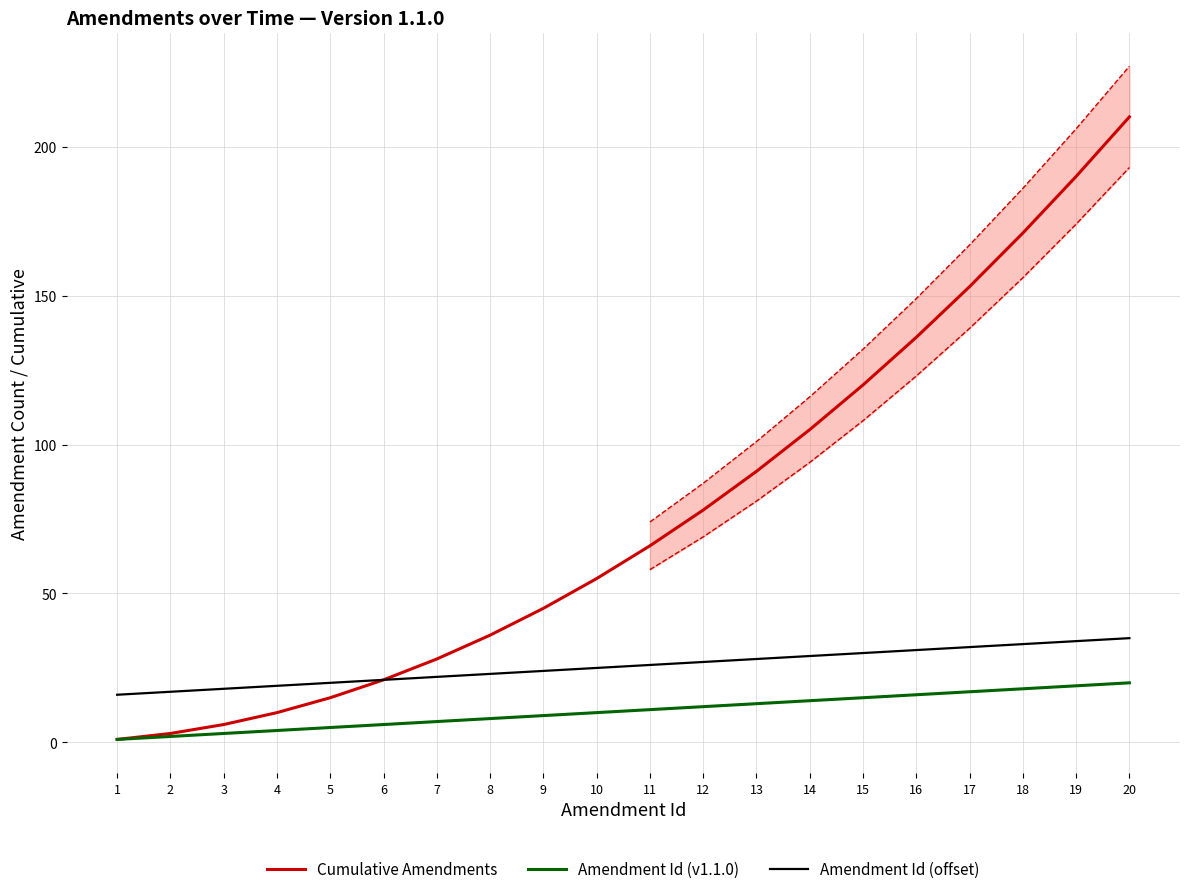

Which series has the largest total across all categories?

Cumulative Amendments